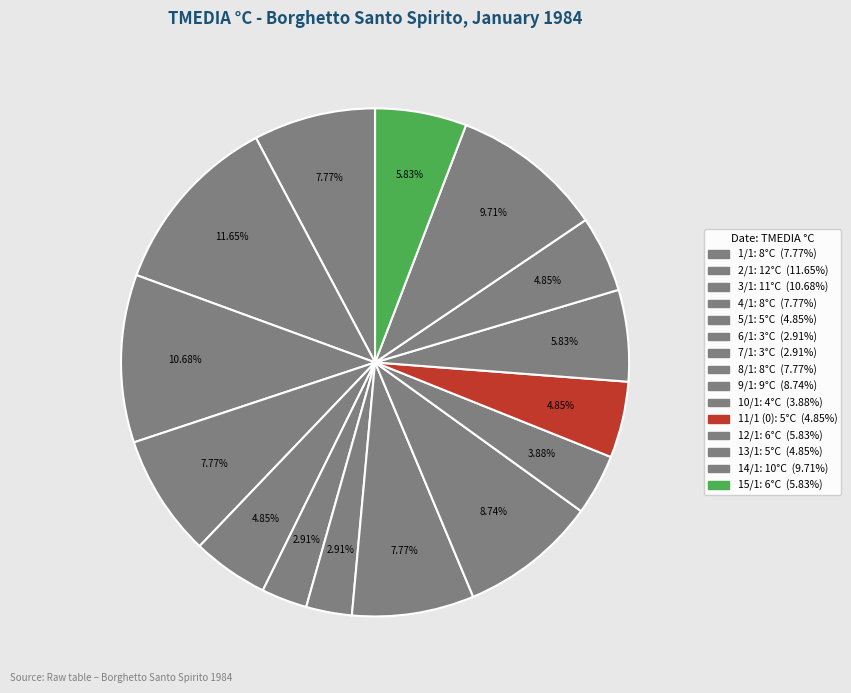

How many segments does this pie chart have?

15